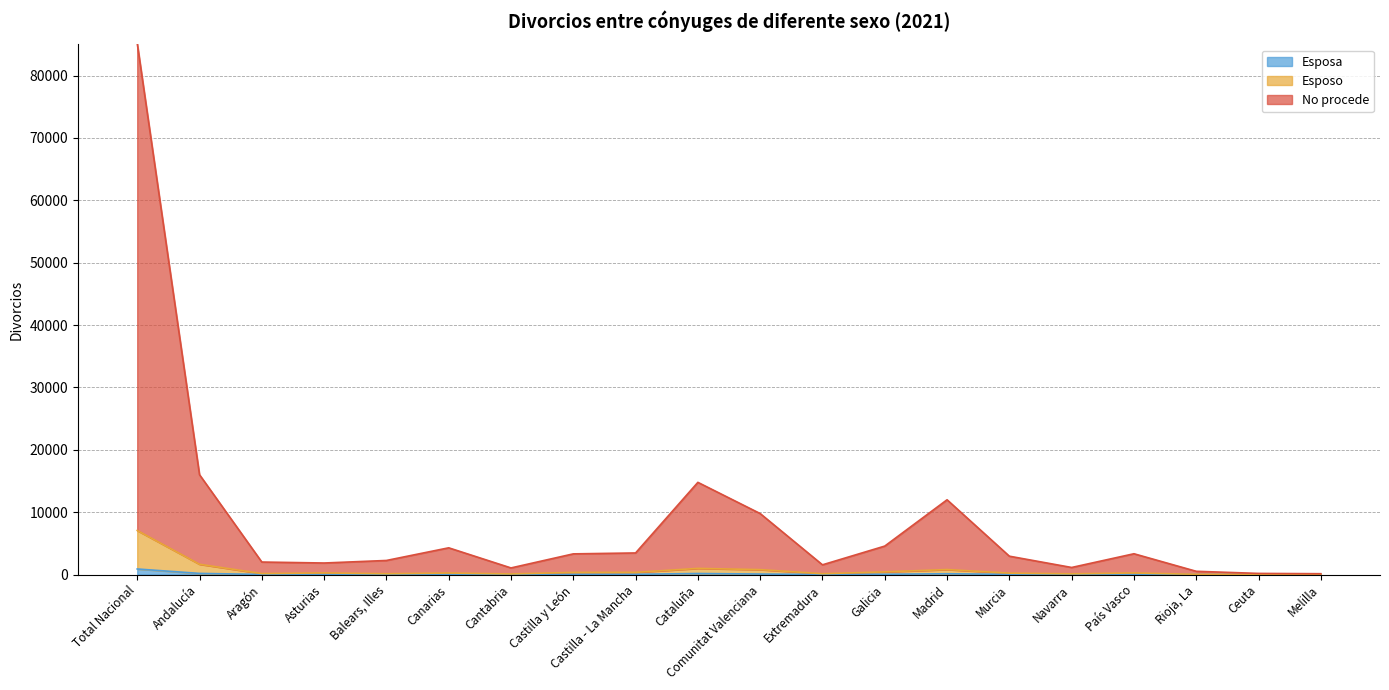

What is the difference between the maximum and minimum values in the Esposa series?

891